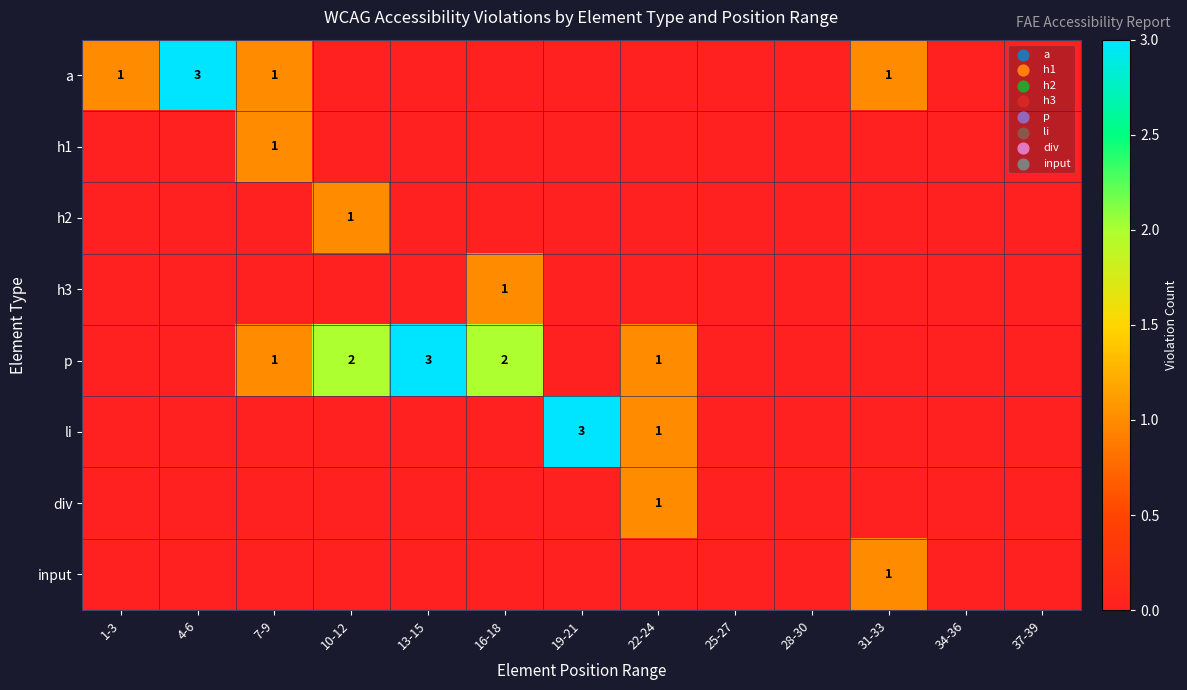

The input series shows 0 at 19-21. True or false?

True